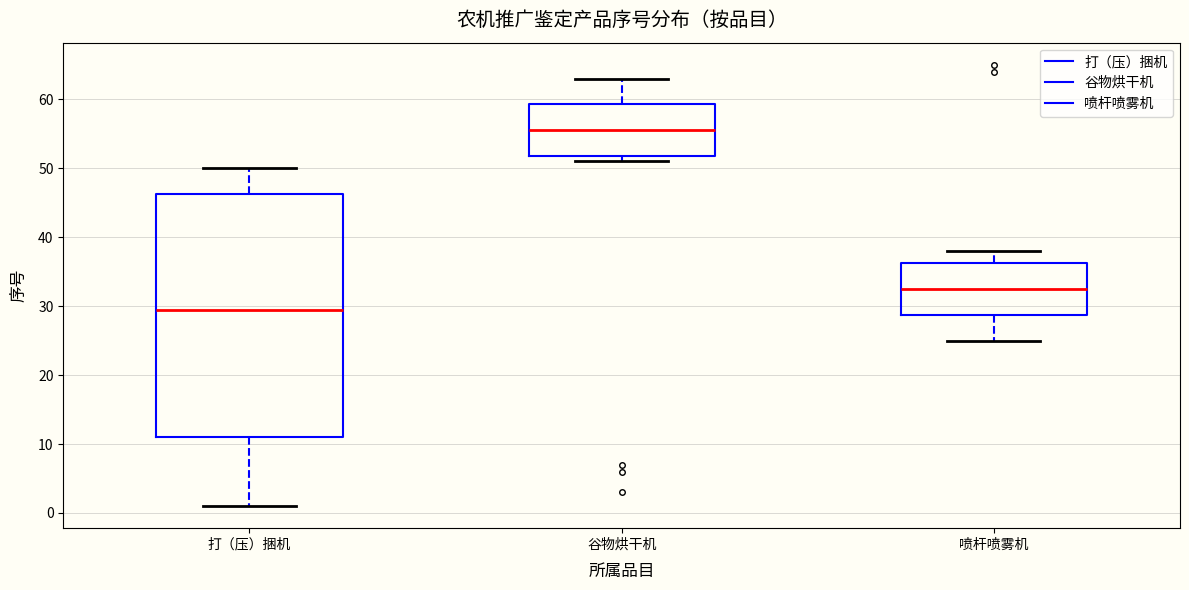

Which box has the highest median line?

谷物烘干机